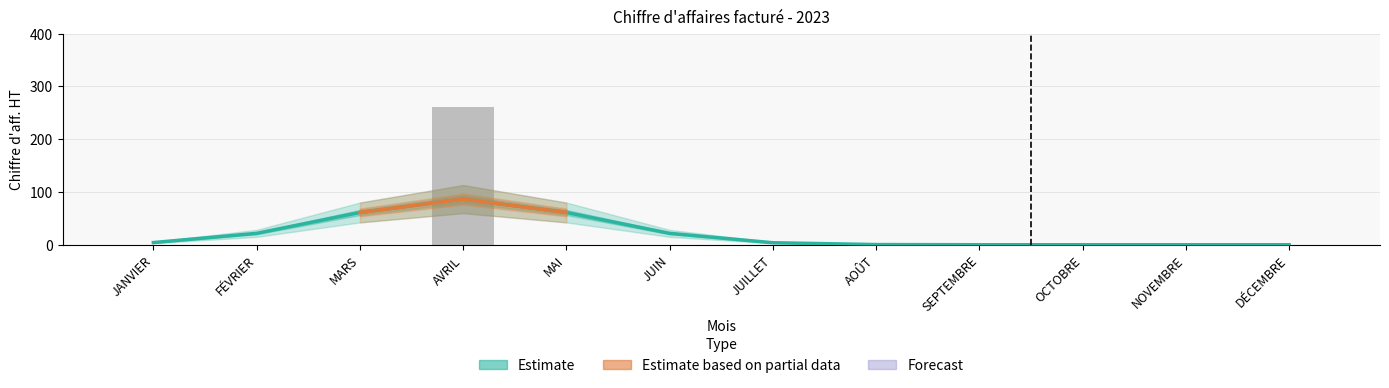

Rank the series by their maximum value, from lowest to highest.

lower_estimate, Chiffre d'aff. HT, upper_estimate